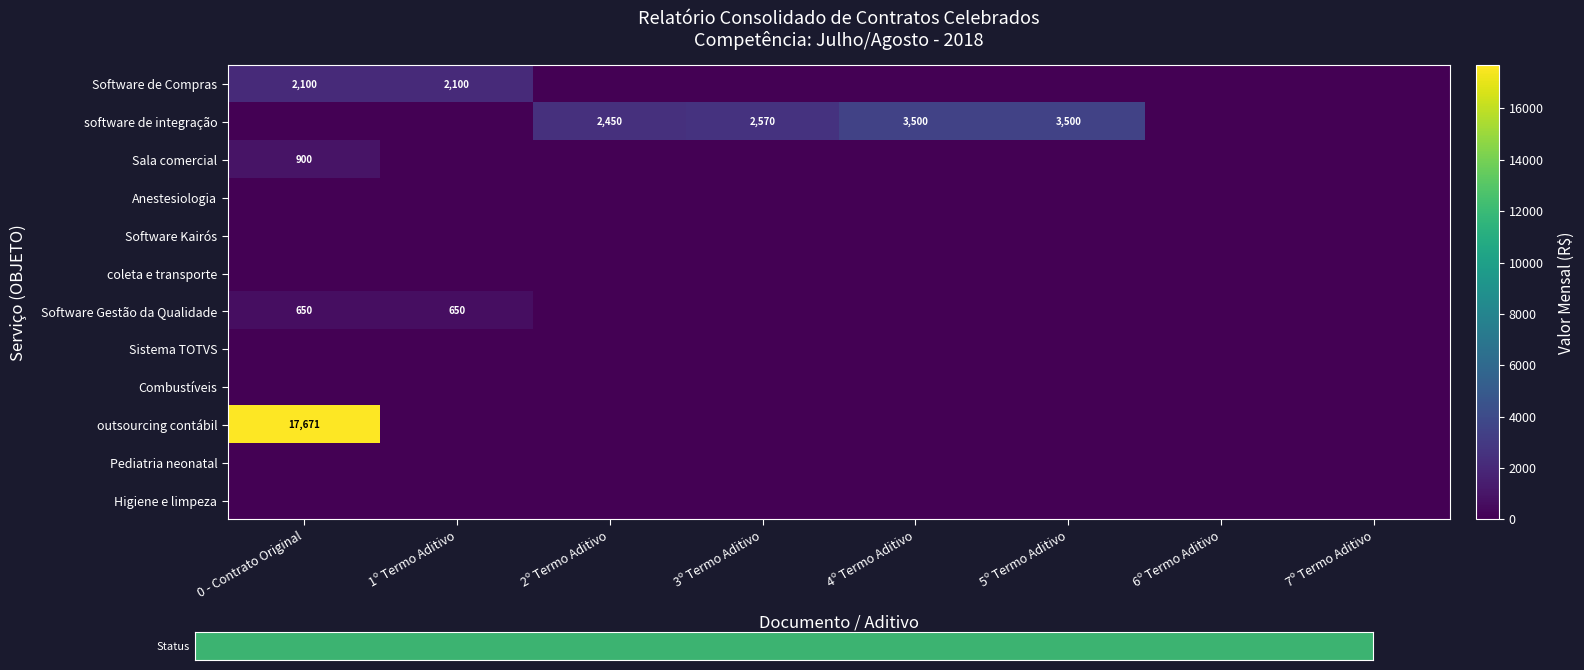

True or false: Sala comercial has a value of 1411 at 0 - Contrato Original.

False